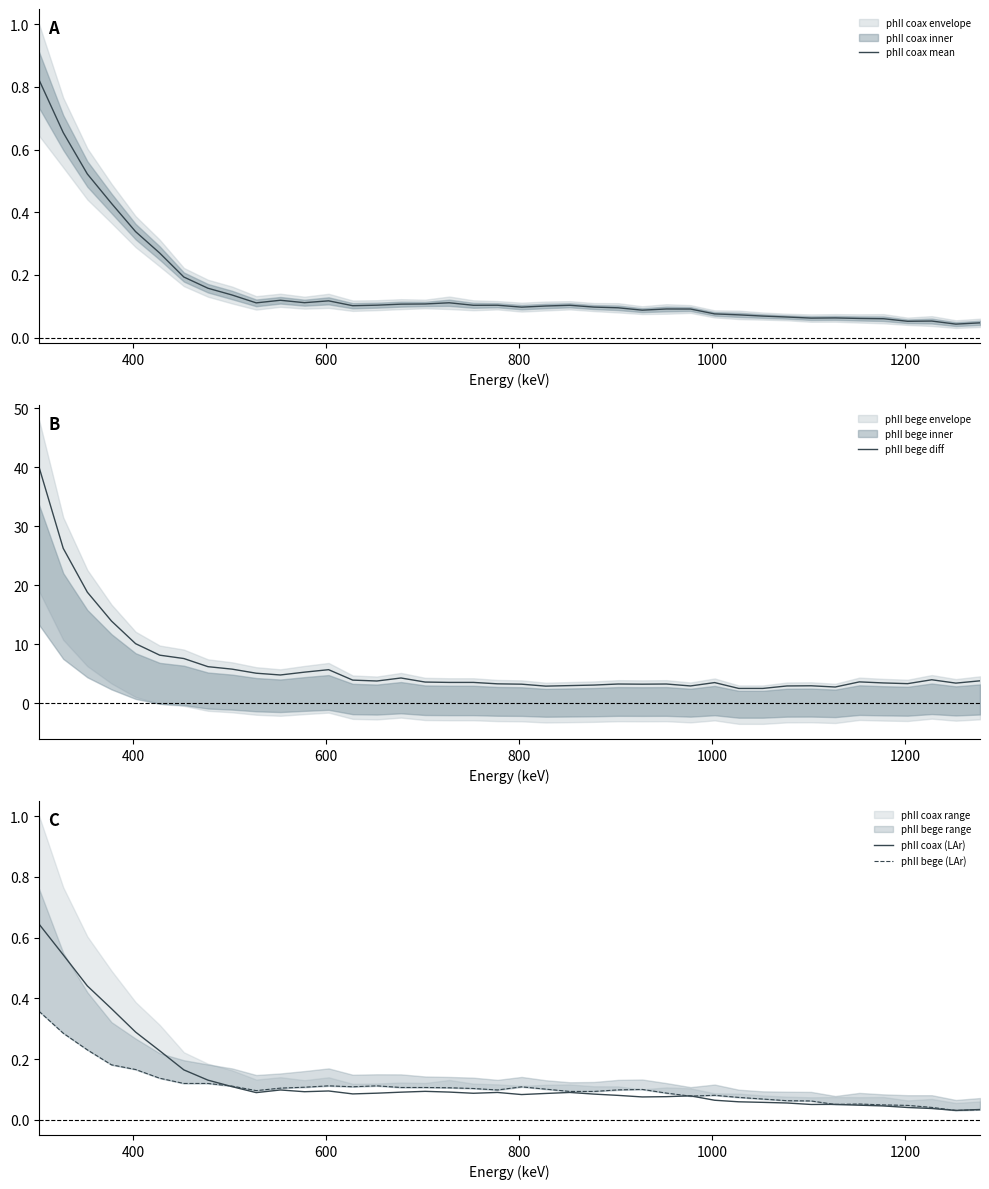

How many data points does each series have?

40